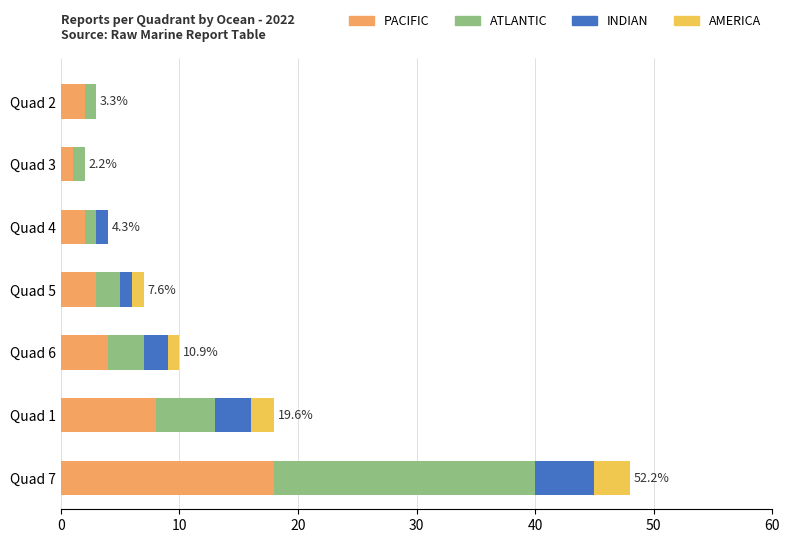

Which series has the largest total across all categories?

PACIFIC